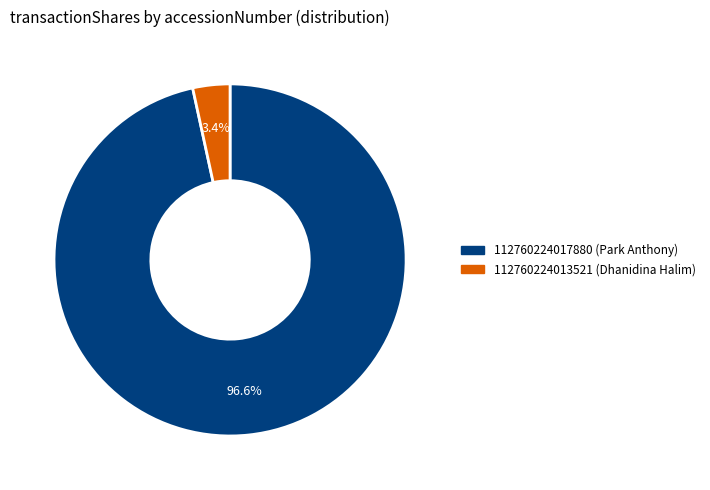

What portion of the pie excludes 112760224013521?

96.6%